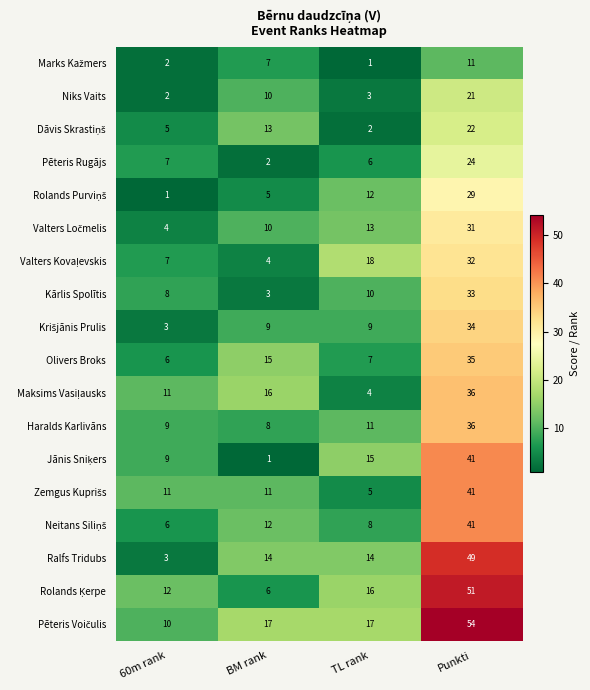

At how many categories does at least one series exceed 8?

4